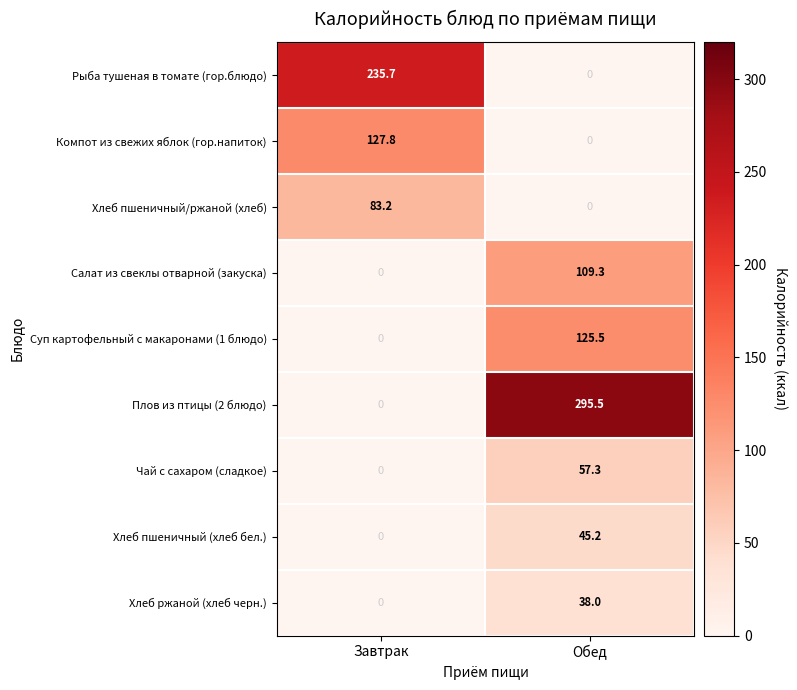

How many values in the Салат из свеклы отварной (закуска) series exceed 109?

1